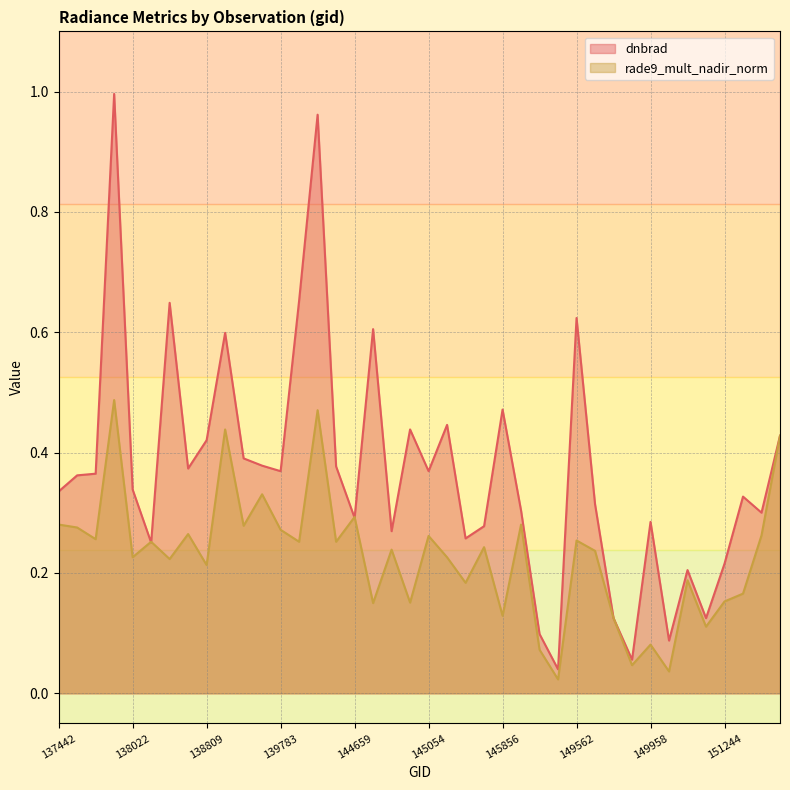

At 144673, list the series in order from largest to smallest.

dnbrad, rade9_mult_nadir_norm